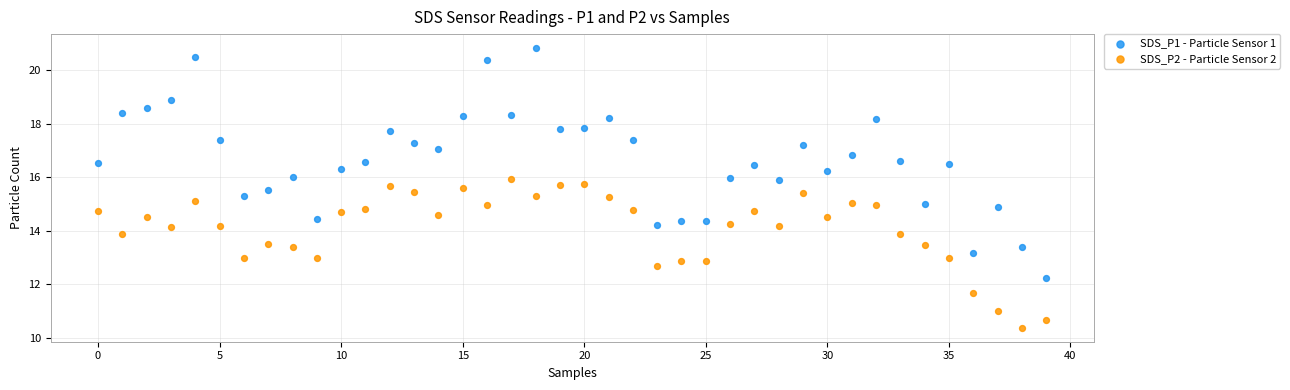

Which series contains the lowest Y value?

SDS_P2 - Particle Sensor 2